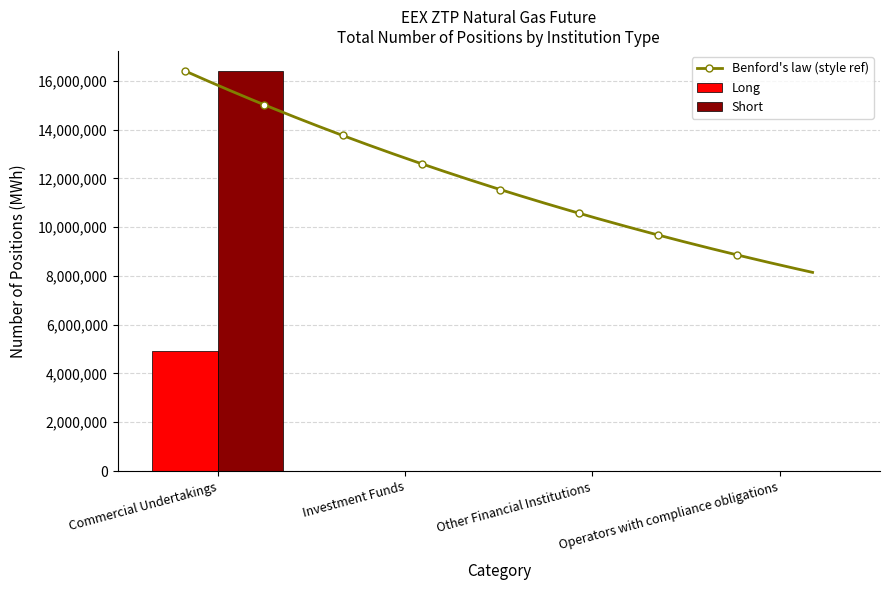

Which category has the highest value across all series?

Commercial Undertakings